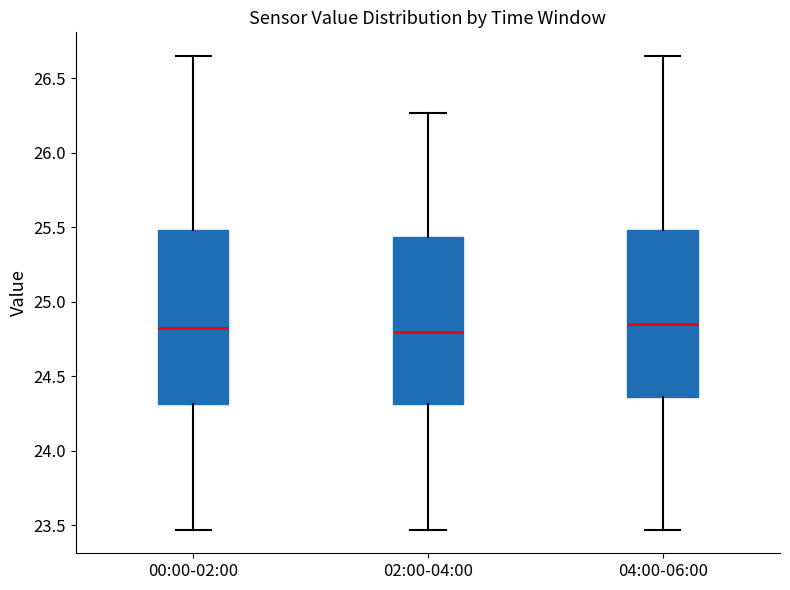

Reading left to right, transcribe this box plot: for each box, give where its median line is, the range the box spans, and where its two whiskers end, as read against the y-axis. The values are not printed on the chart, so give them approximately, as read against the axis.

00:00-02:00: median 24.85, box 24.30 to 25.50, whiskers 23.45 to 26.65
02:00-04:00: median 24.80, box 24.30 to 25.45, whiskers 23.45 to 26.25
04:00-06:00: median 24.85, box 24.35 to 25.50, whiskers 23.45 to 26.65